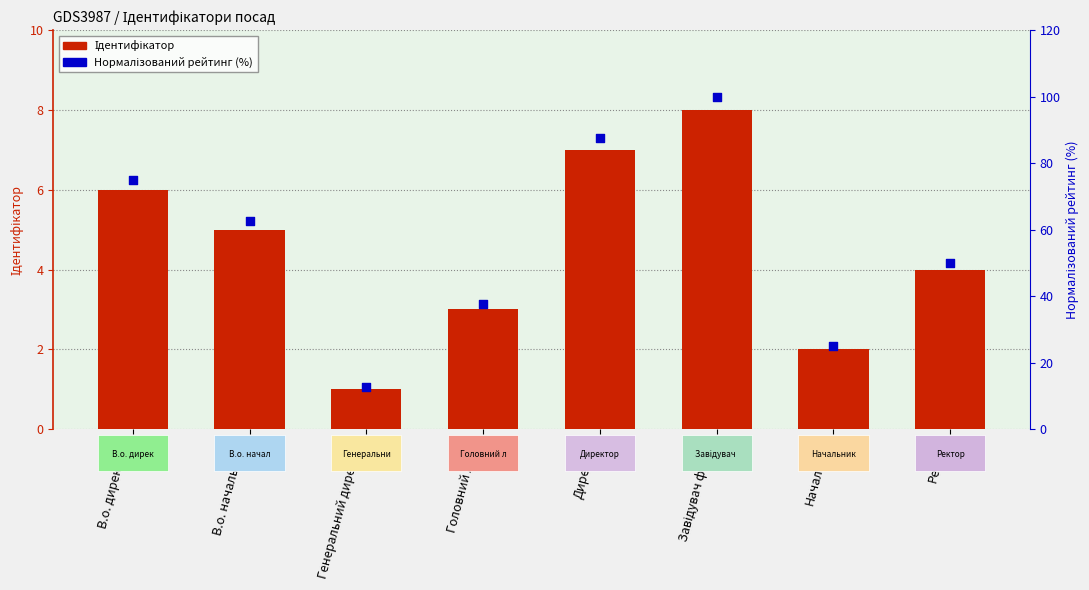

What are all the series names shown in the legend?

Ідентифікатор, Нормалізований рейтинг (%)